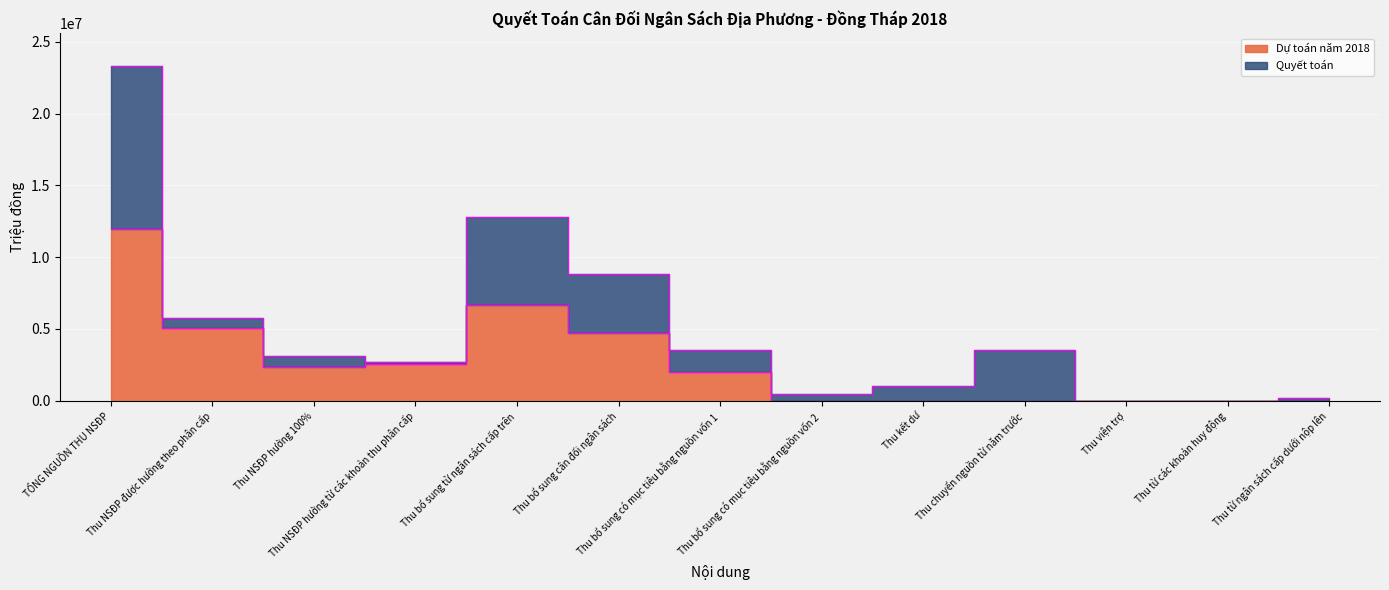

True or false: Quyết toán and Dự toán năm 2018 intersect in this chart.

True